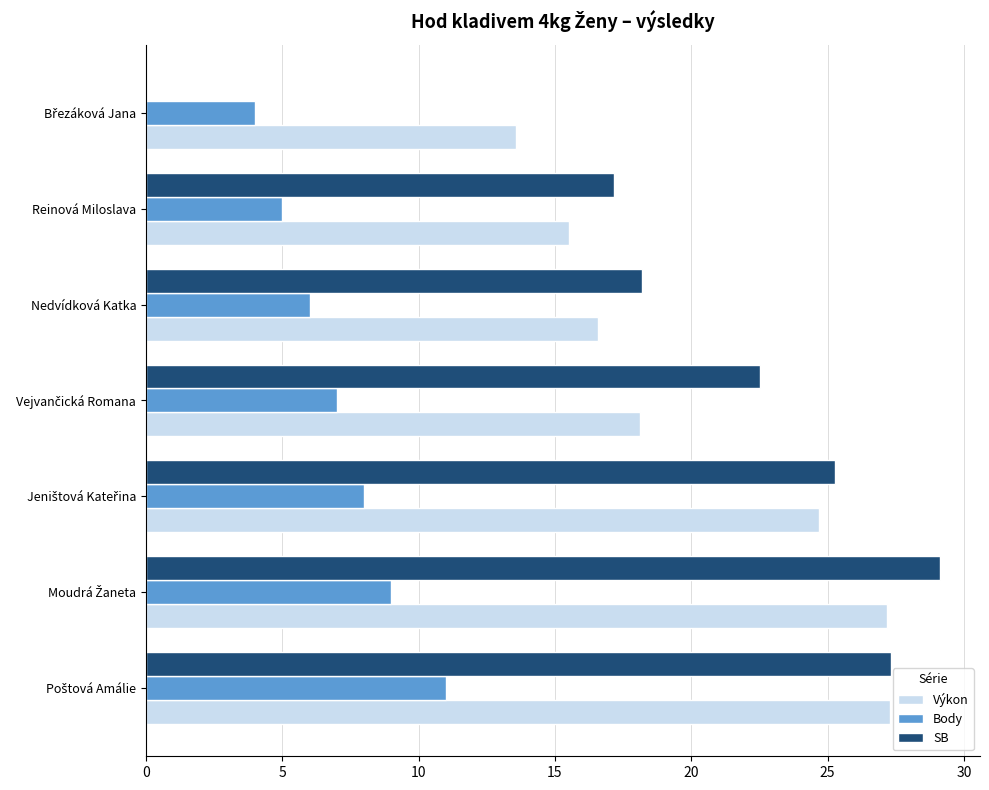

What is the sum of all Výkon values?

142.9